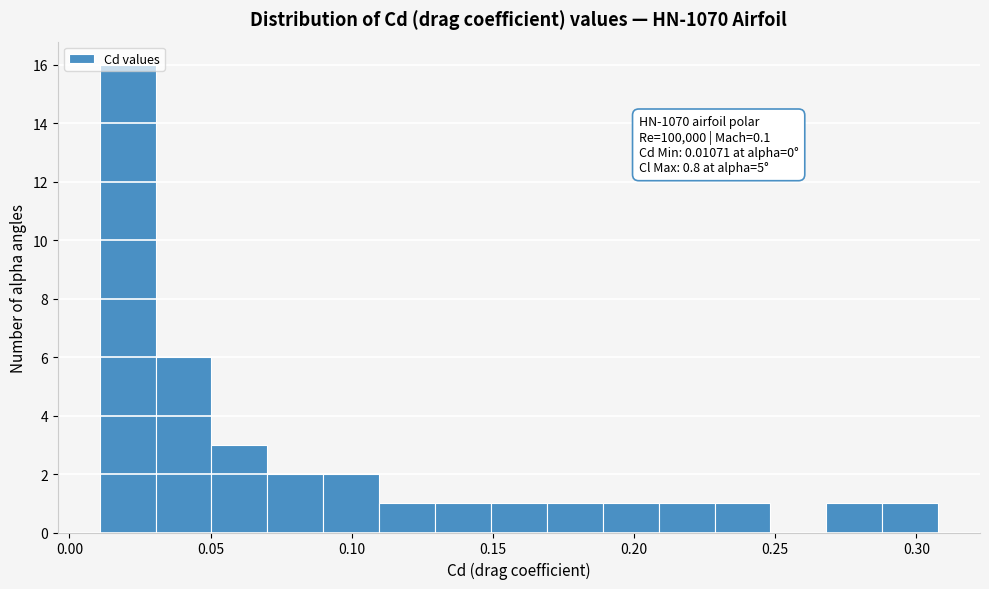

Around what value on the x-axis is the tallest bar? Give the approximate position of its centre, as read against the axis.

0.020